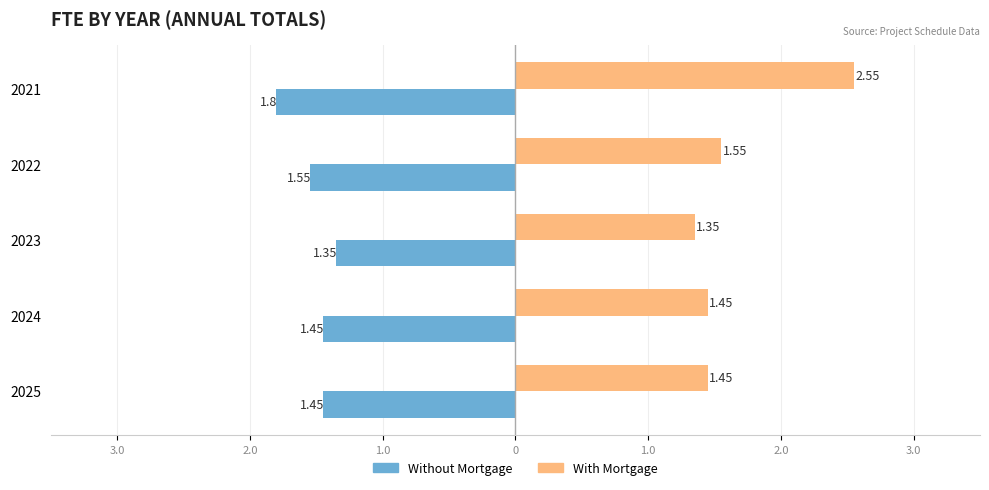

What are all the series names shown in the legend?

Without Mortgage, With Mortgage